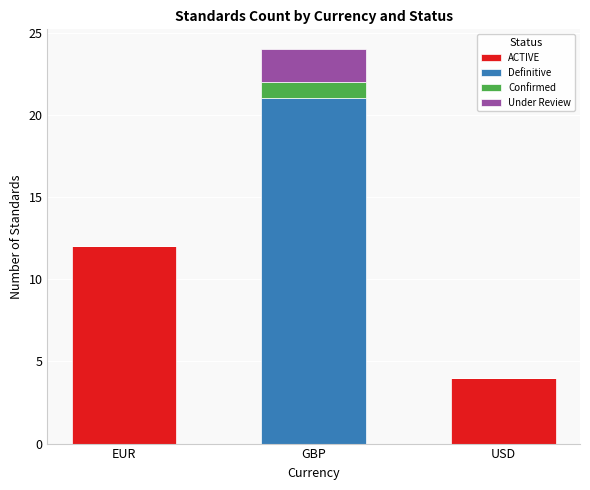

What are all the series names shown in the legend?

ACTIVE, Definitive, Confirmed, Under Review